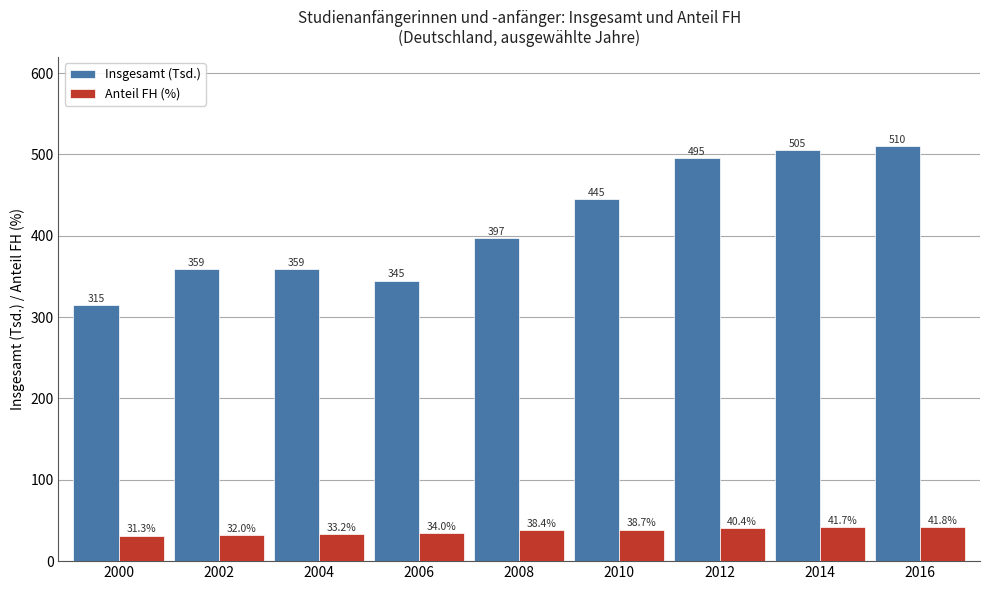

Does the chart contain any negative values?

No